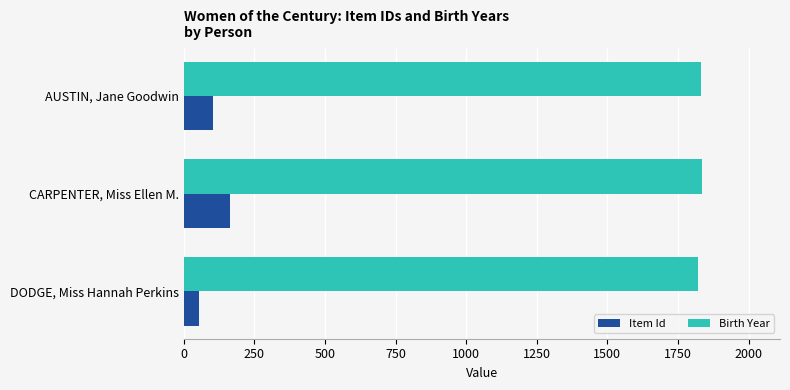

At how many categories does at least one series exceed 1741?

3